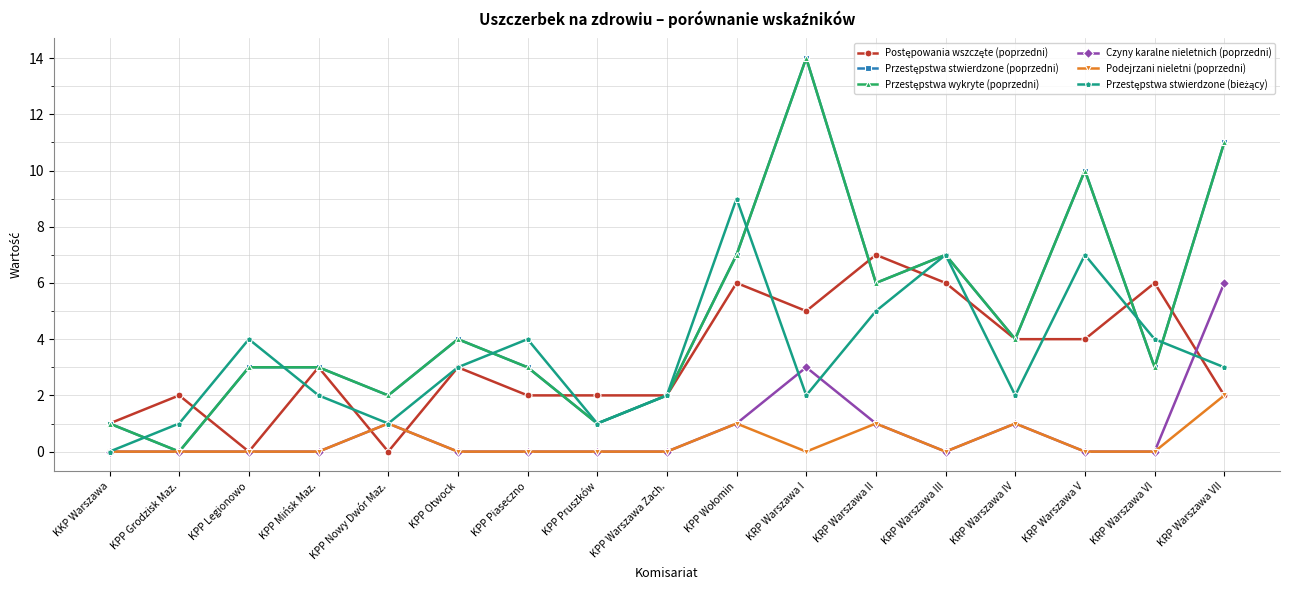

Which has a higher value, KPP Piaseczno or KPP Pruszków?

KPP Piaseczno